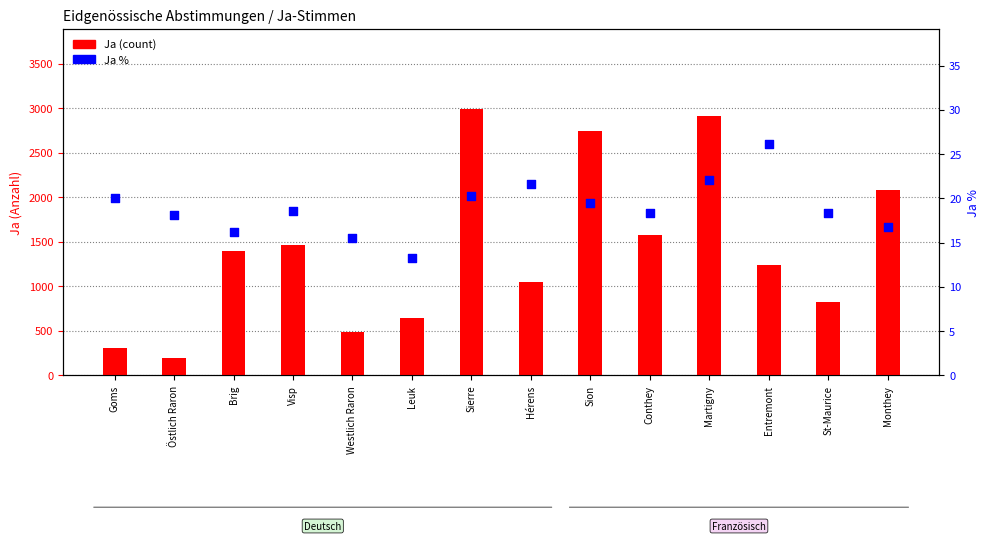

Which series reaches the minimum Y coordinate?

Ja %